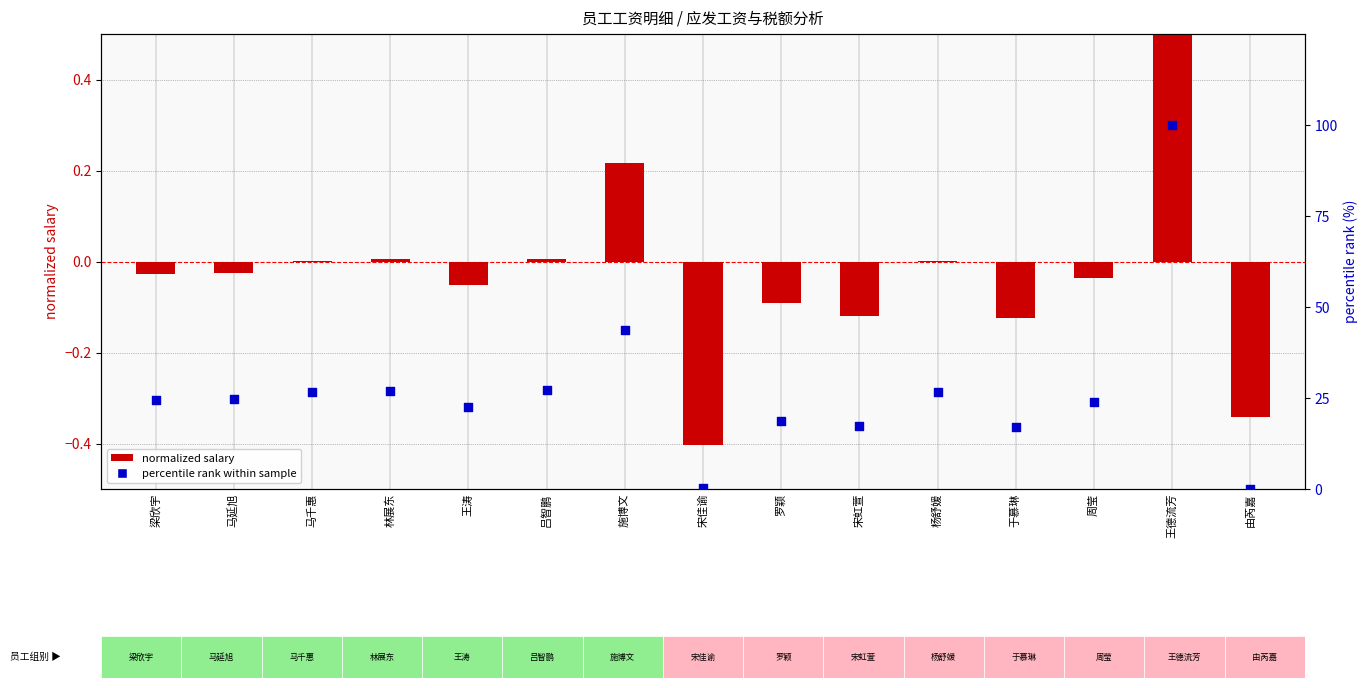

At which category is the sum across all series the highest?

王德流芳